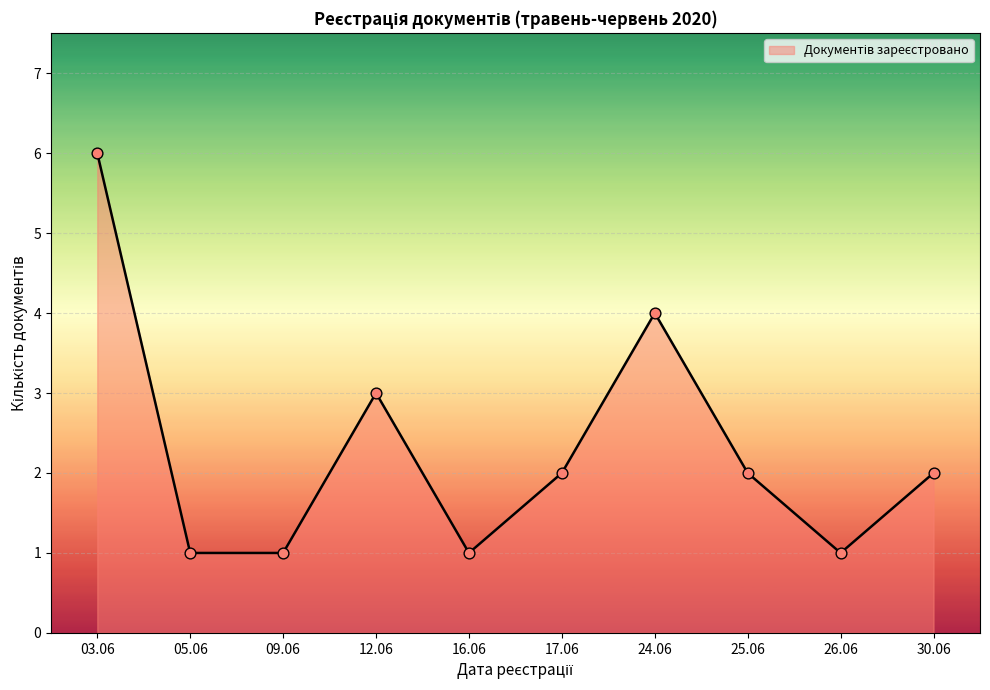

What is the change in value from 09.06 to 30.06?

+1